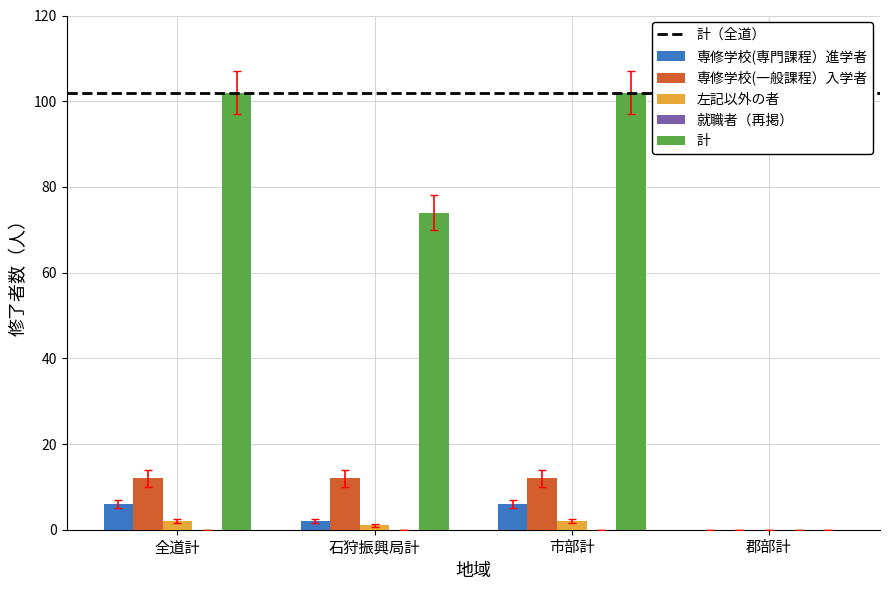

What is the sum of all 左記以外の者 values?

5